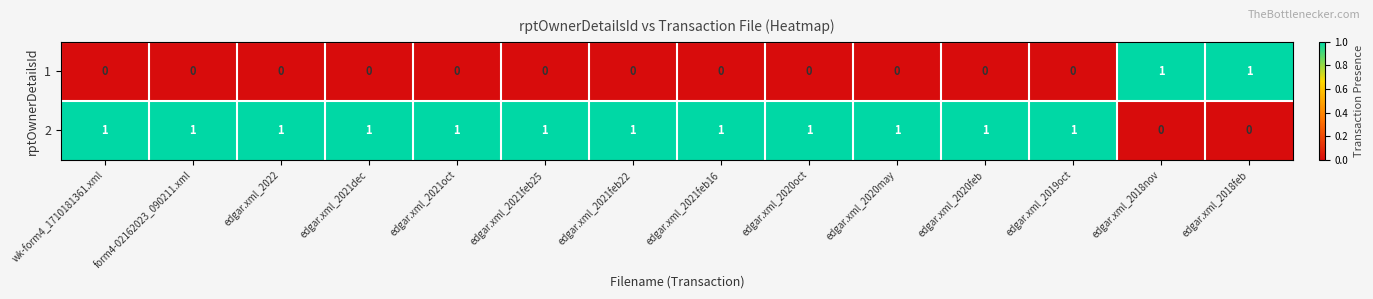

How many categories are shown in the chart?

14